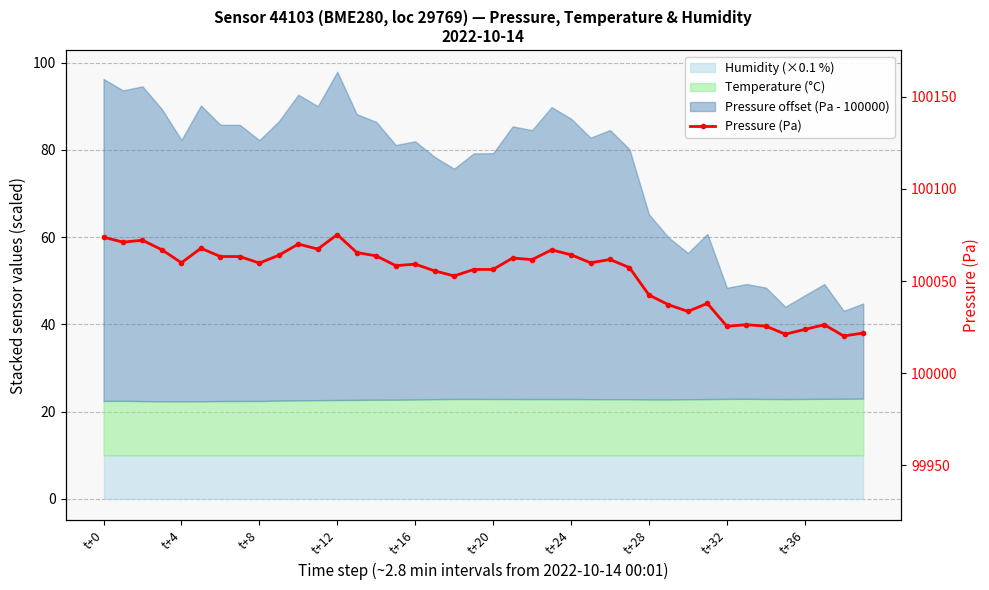

Which label corresponds to the largest value in the chart?

t+12